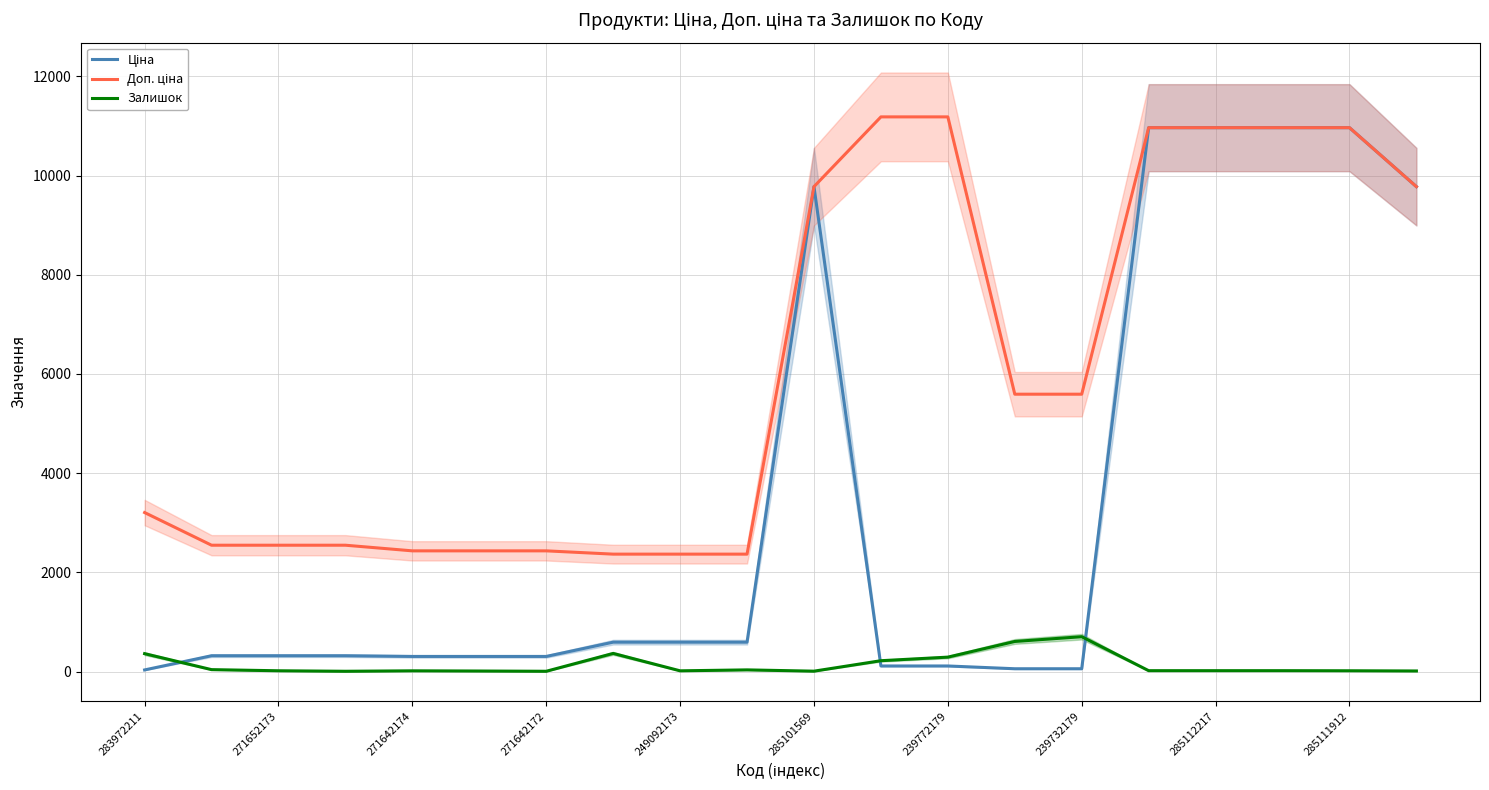

What is the highest value of the Залишок series?

702.0